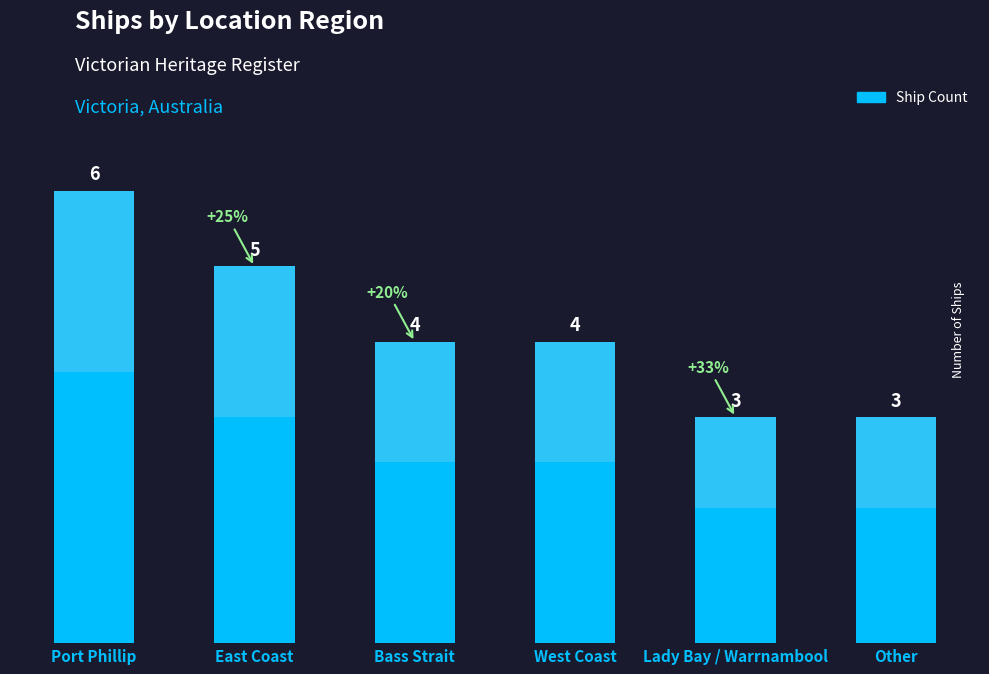

What is the change in value from Bass Strait to Other?

-1